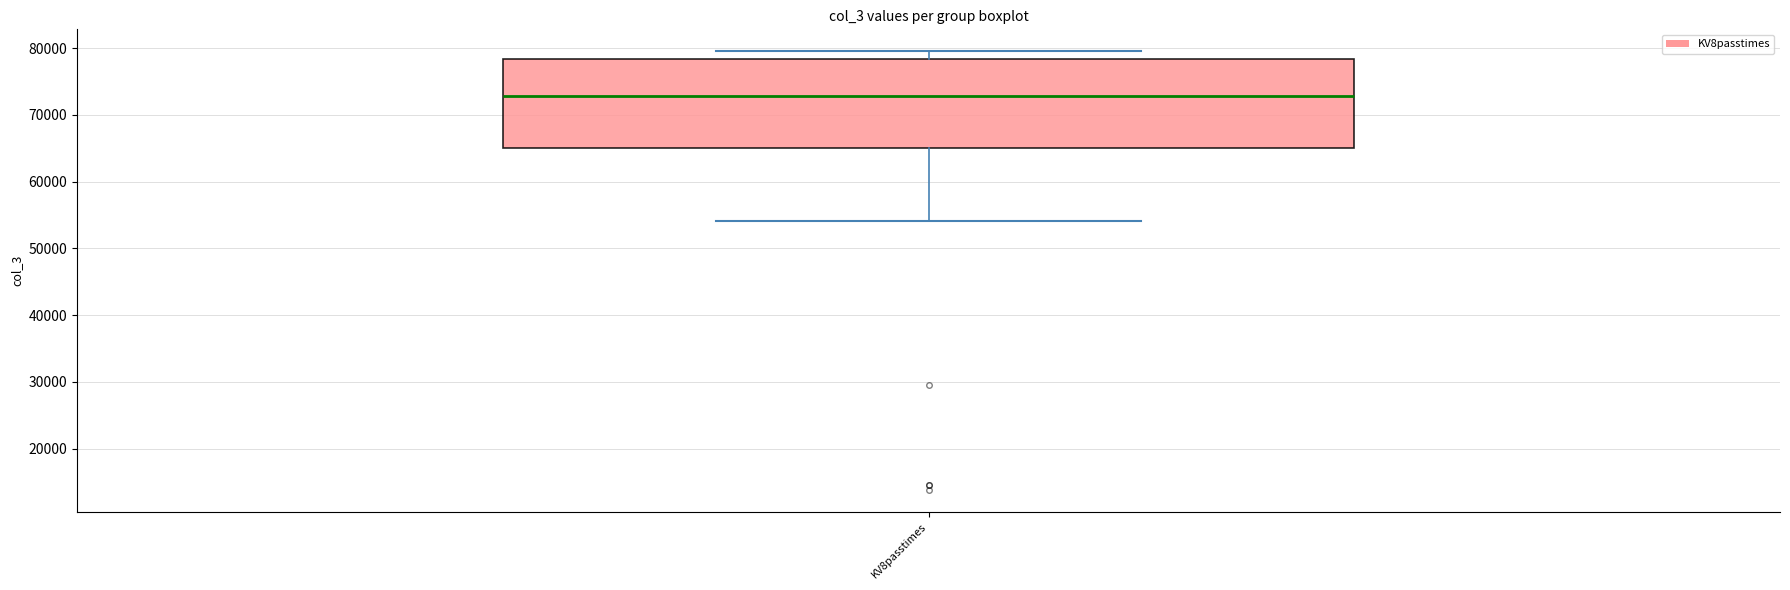

Read this box plot against the y-axis: the position of the median line, the range covered by the box, and the ends of both whiskers. The values are not printed on the chart, so give them approximately, as read against the axis.

median 73000, box 65000 to 78000, whiskers 54000 to 80000